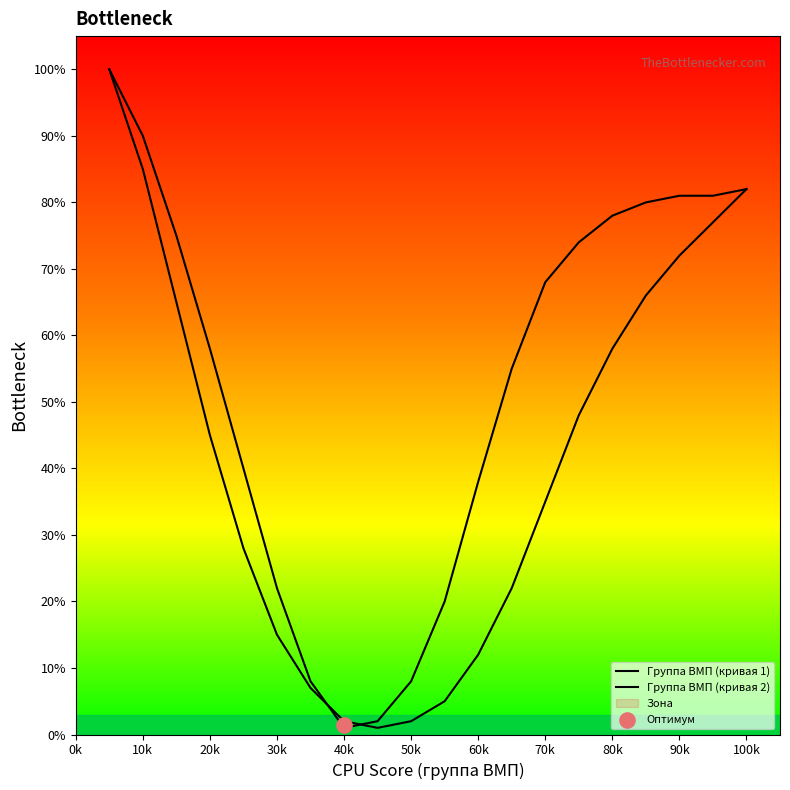

At how many categories does at least one series exceed 37?

14